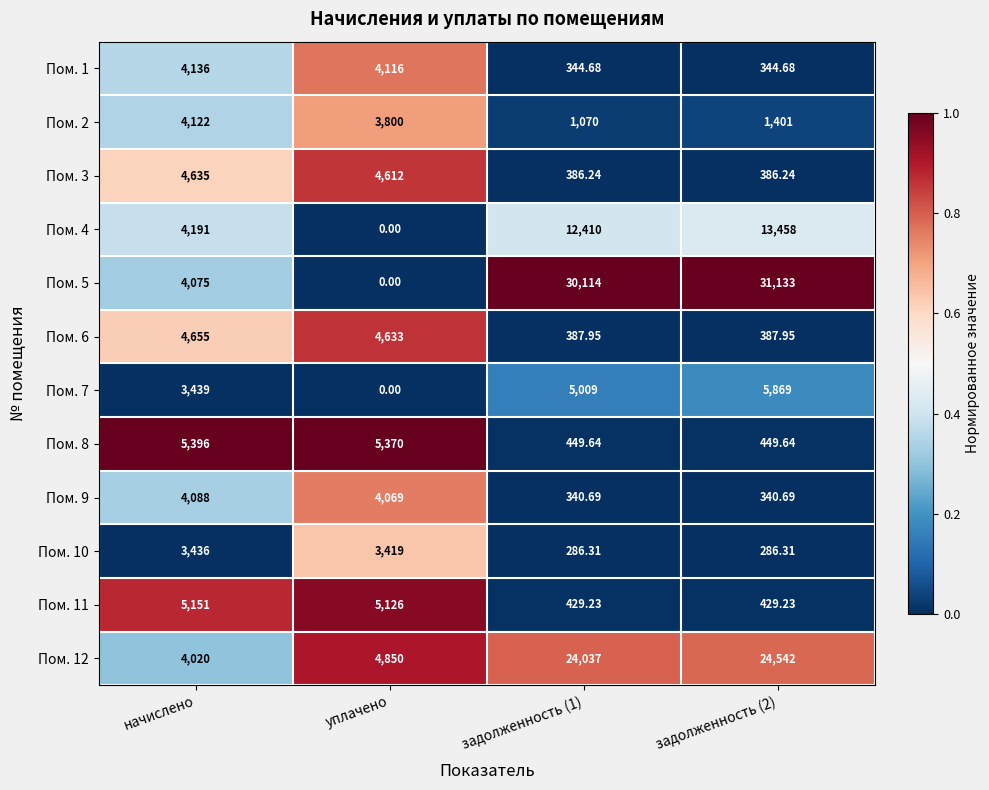

At which category is the sum across all series the highest?

задолженность (2)